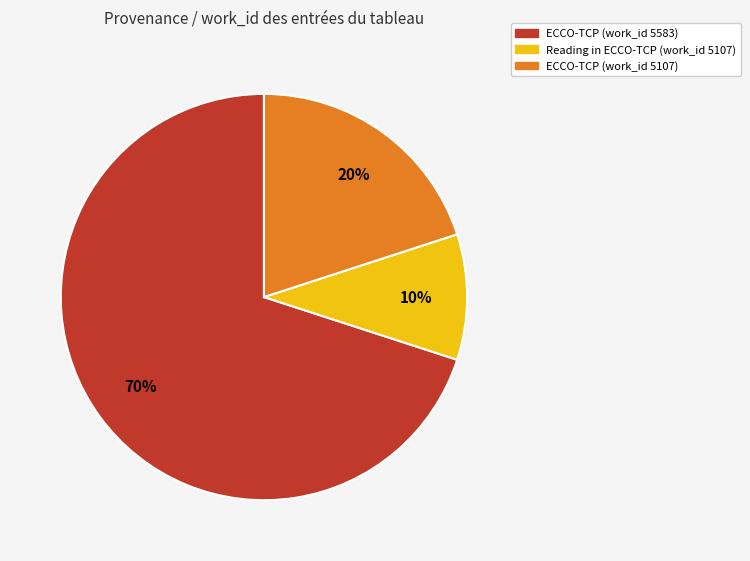

Is there any slice that represents more than half of the pie?

Yes